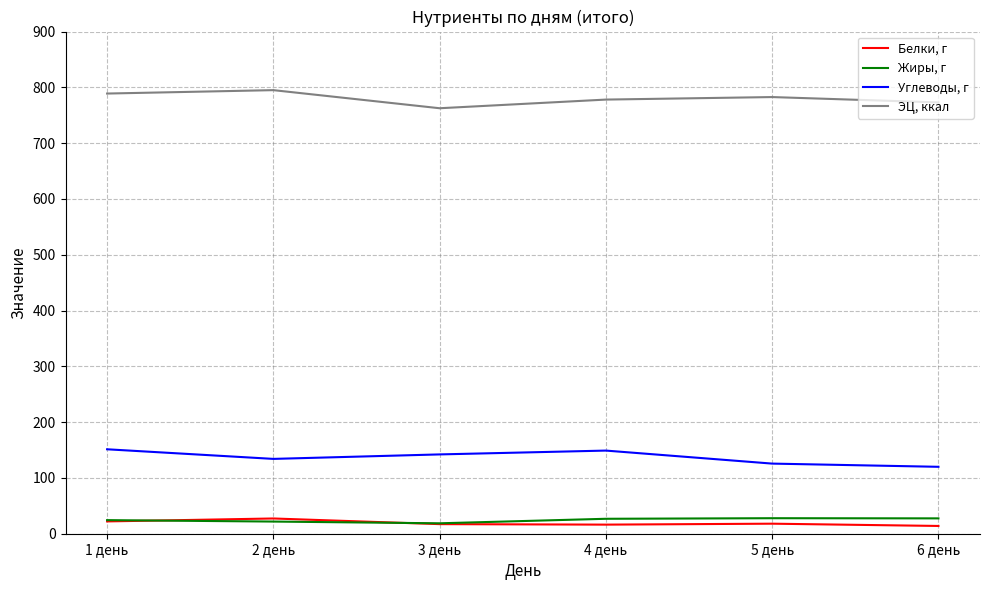

Which series has the largest total across all categories?

ЭЦ, ккал